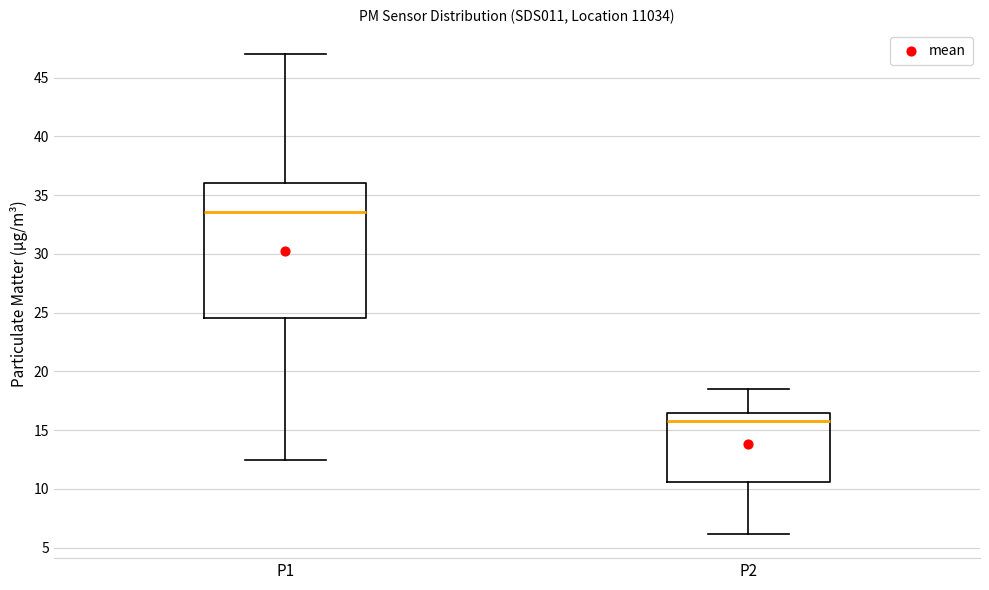

Which box's median line is the lowest?

P2